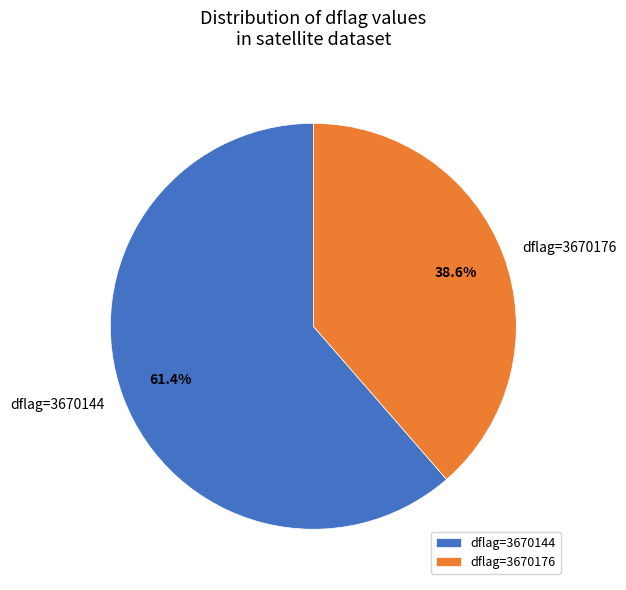

To the nearest percent, what is the difference between the largest and smallest slice percentages?

23%